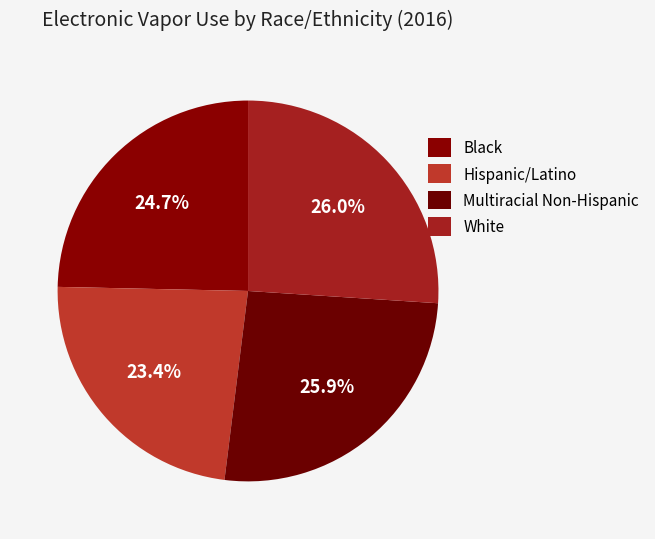

How many slices are in this pie chart?

4